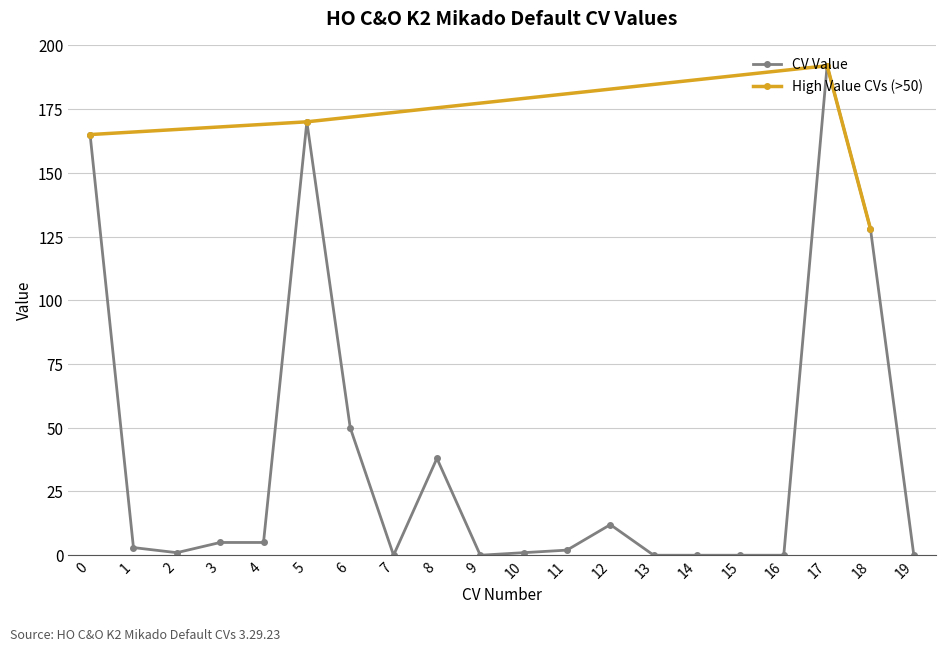

The chart shows a value of -67 at 7. True or false?

False